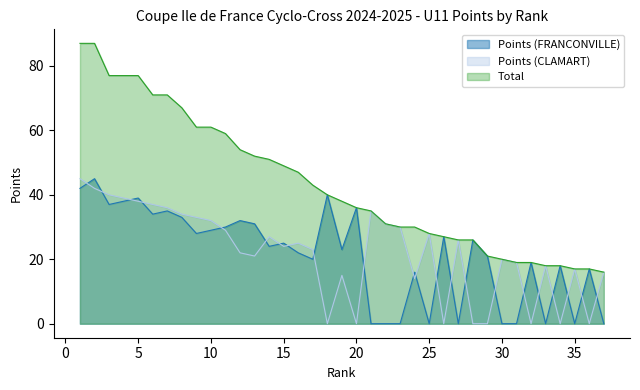

Which series has the largest total across all categories?

Total